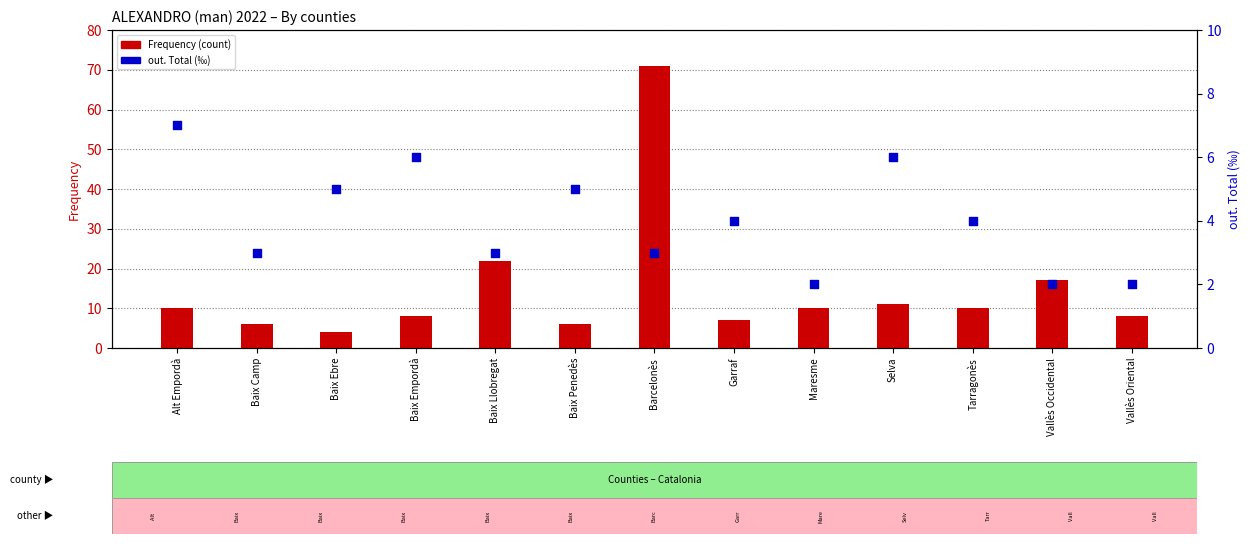

Which series has the largest Y range (max minus min)?

Frequency